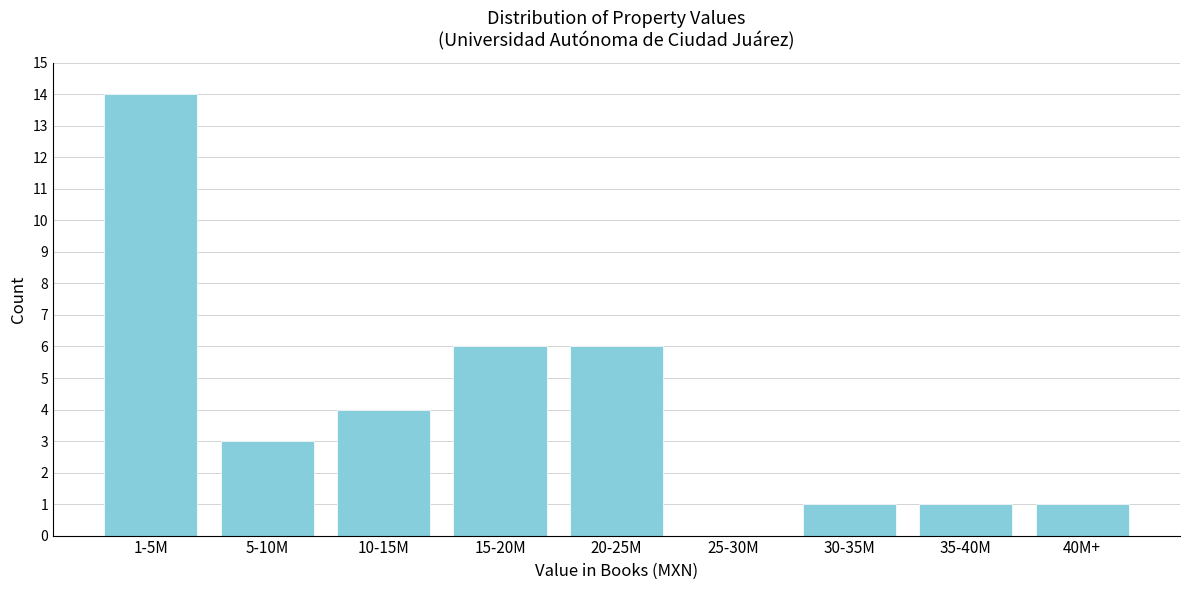

Reading left to right, what are all the values shown in this chart?

1-5M=14	5-10M=3	10-15M=4	15-20M=6	20-25M=6	25-30M=0	30-35M=1	35-40M=1	40M+=1